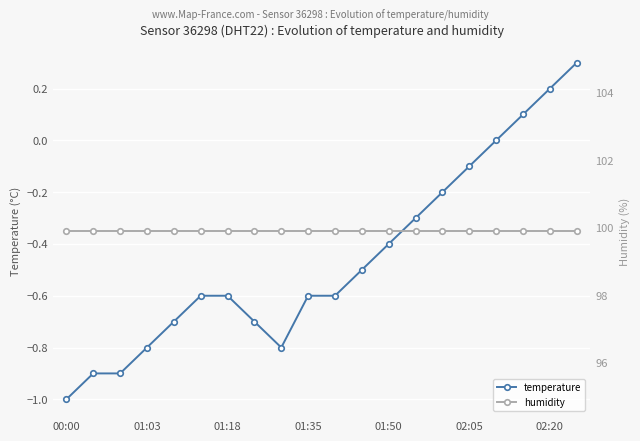

Is it true that temperature equals -0.4 at 01:35?

False